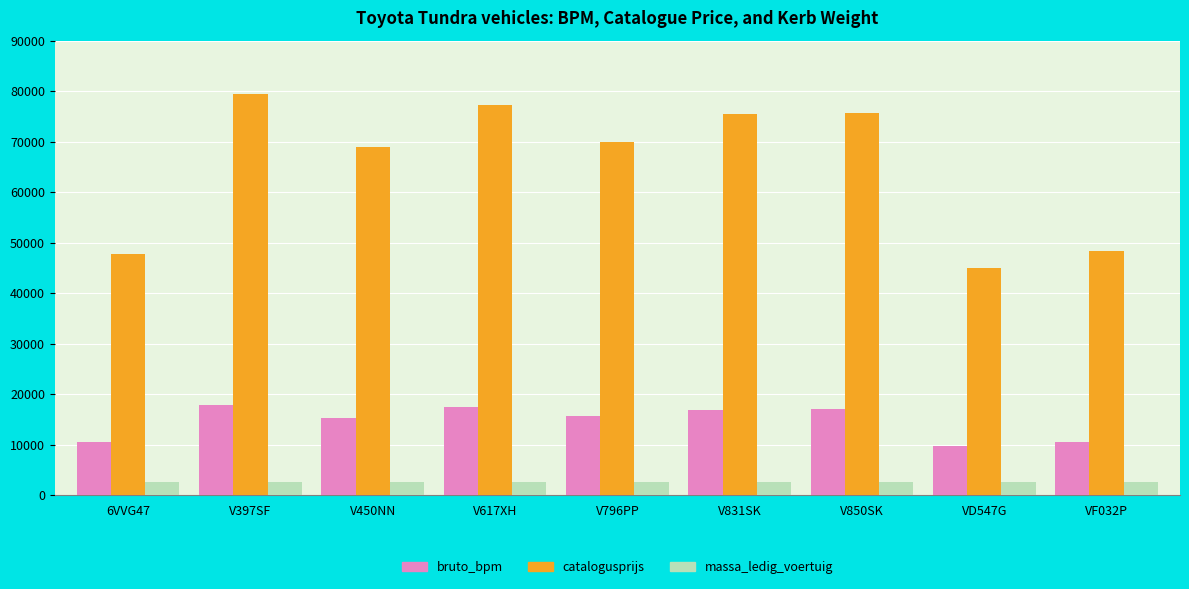

What is the average value of the bruto_bpm series?

14545